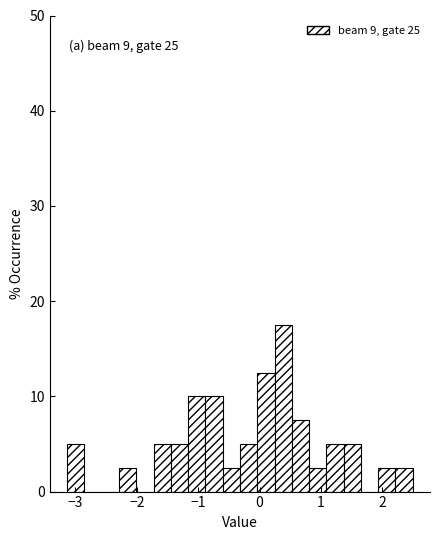

Read against the x-axis, roughly where is the centre of the tallest bar?

0.4